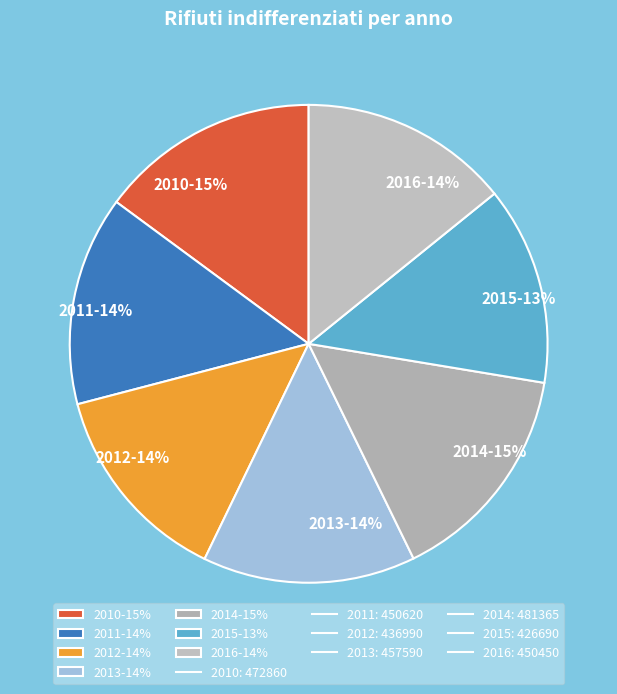

Is it true that 2011-14% is 14% of the pie?

True